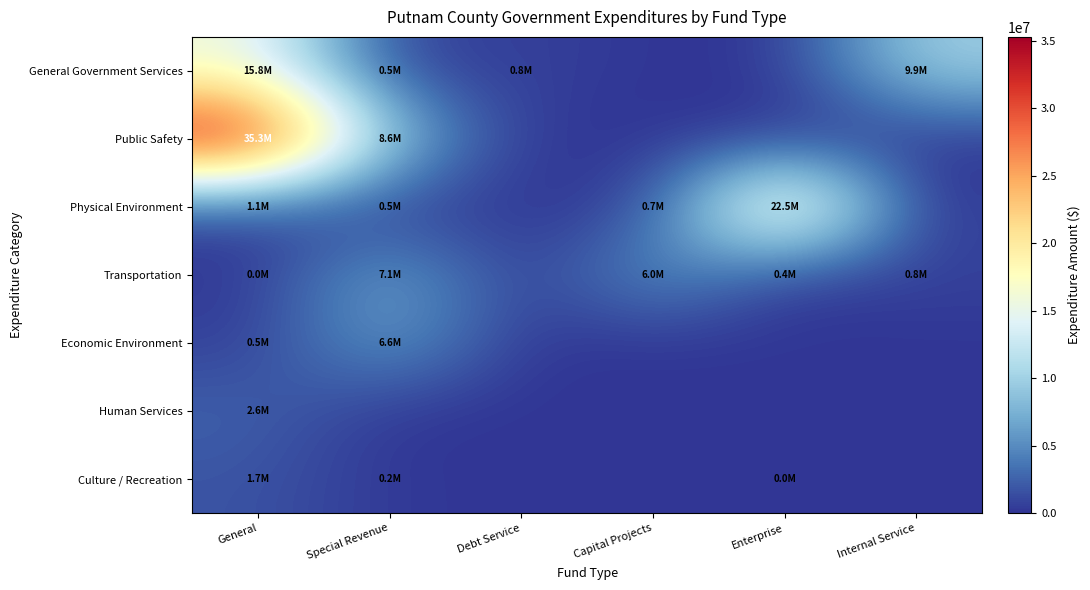

Rank the series by their maximum value, from highest to lowest.

Public Safety, Physical Environment, General Government Services, Transportation, Economic Environment, Human Services, Culture / Recreation